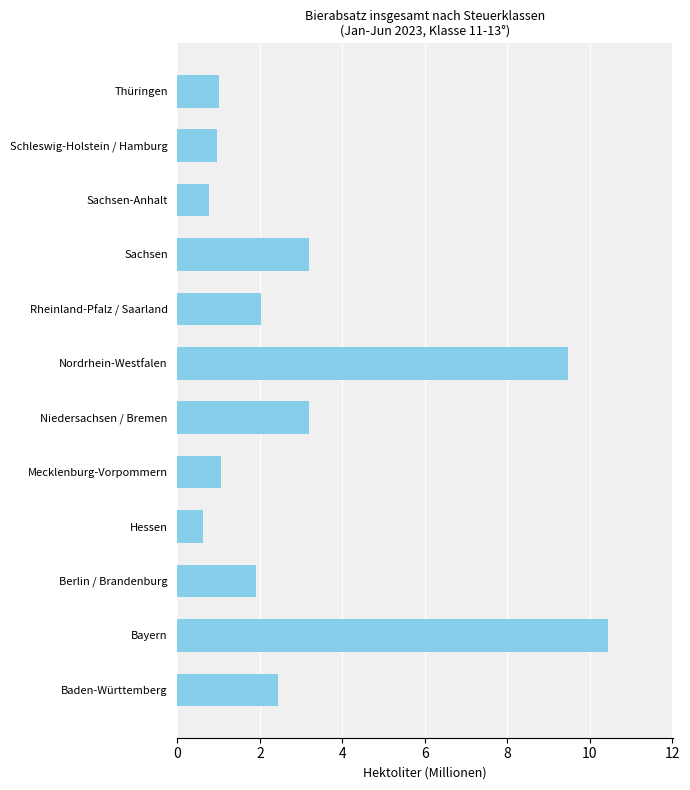

What is the sum of the values at Schleswig-Holstein / Hamburg and Berlin / Brandenburg?

2.9